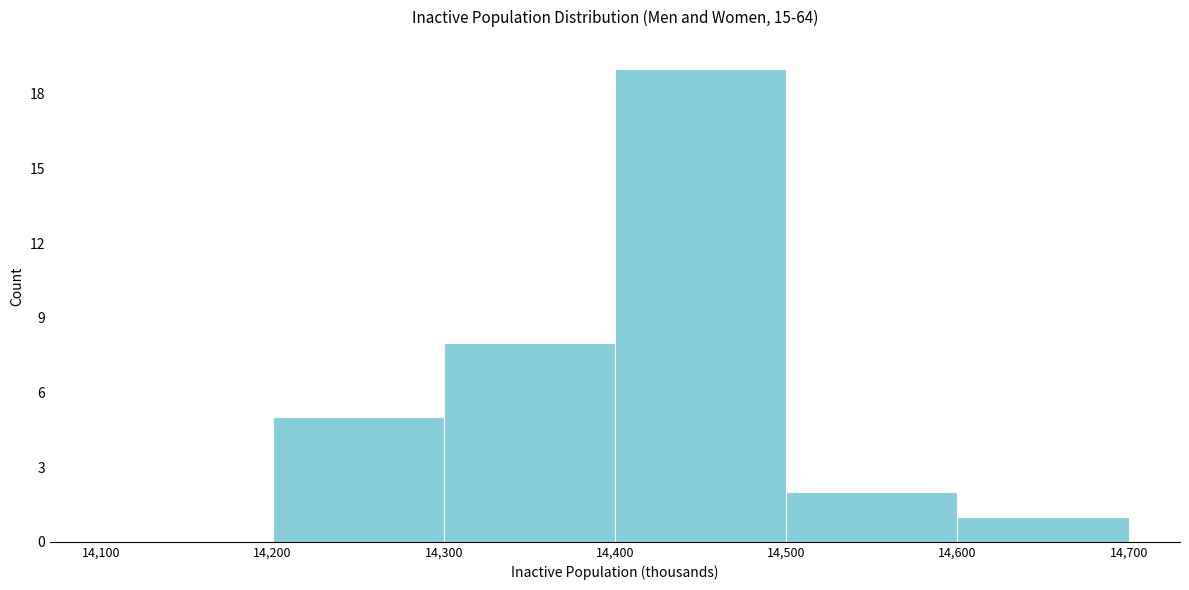

Reading left to right, list every bar in this chart as the range it spans on the x-axis followed by its height. The values are not printed on the chart, so give them approximately, as read against the axis.

14,100 to 14,200: 0
14,200 to 14,300: 5
14,300 to 14,400: 8
14,400 to 14,500: 19
14,500 to 14,600: 2
14,600 to 14,700: 1